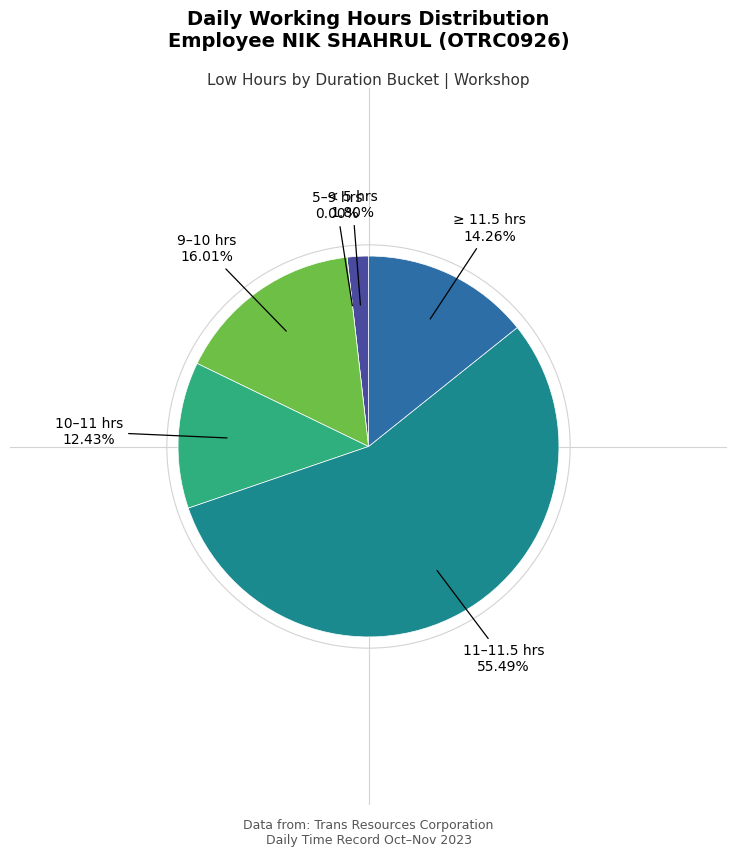

Is it true that 31-Tue is 19% of the pie?

False